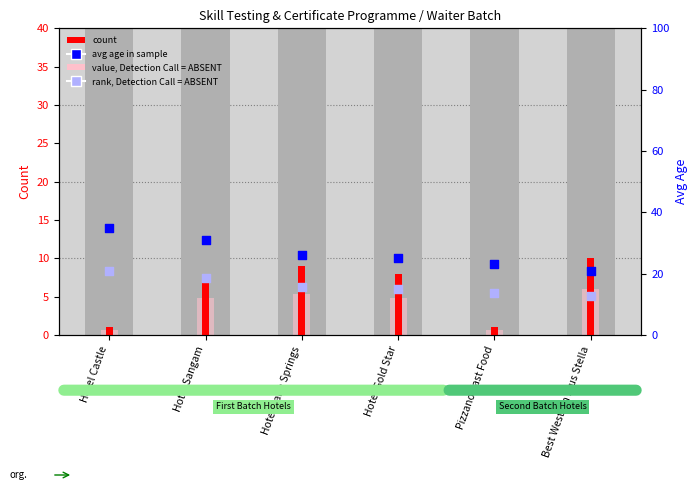

Which series contains the lowest Y value?

value, Detection Call = ABSENT